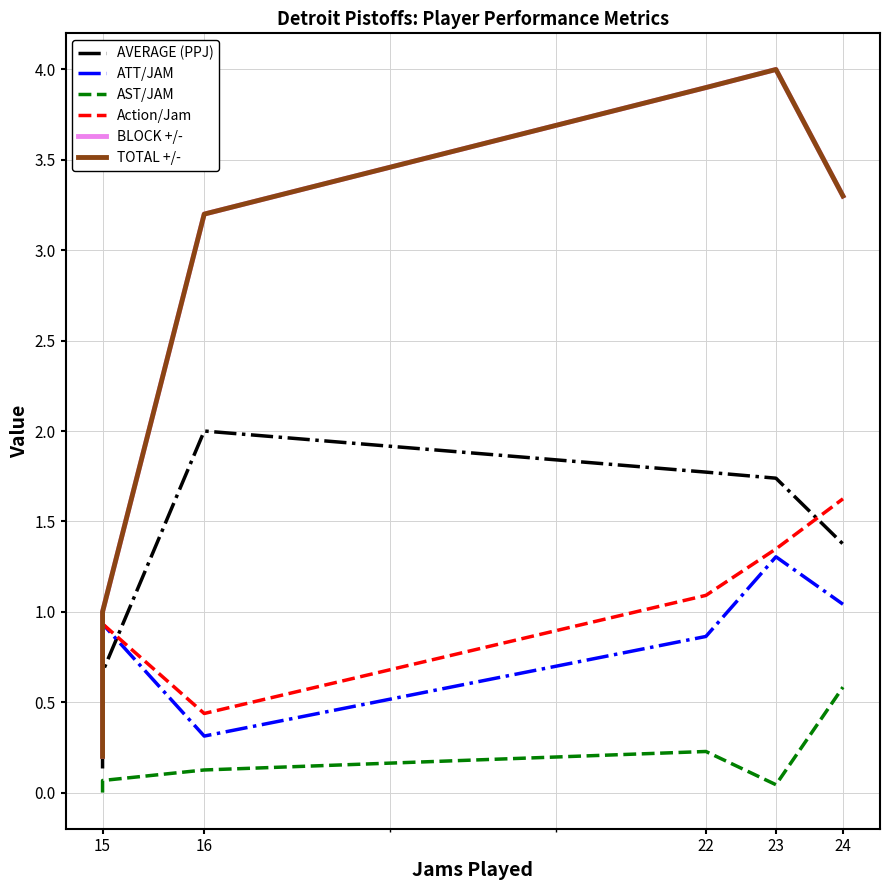

Is this an area chart (filled region under the line)?

No